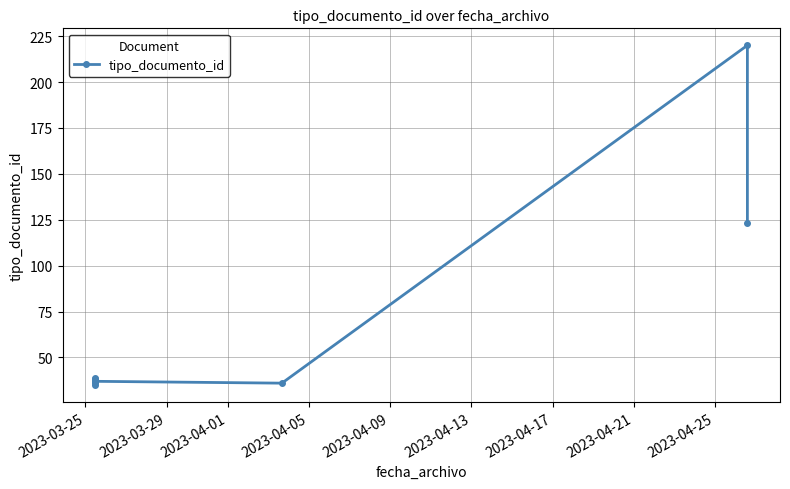

The chart shows a value of 11 at 2023-04-17. True or false?

False